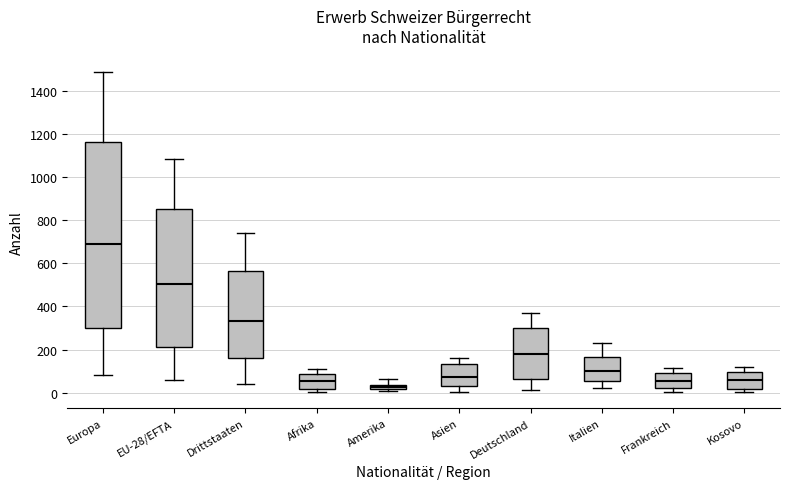

Which box has the highest median line?

Europa